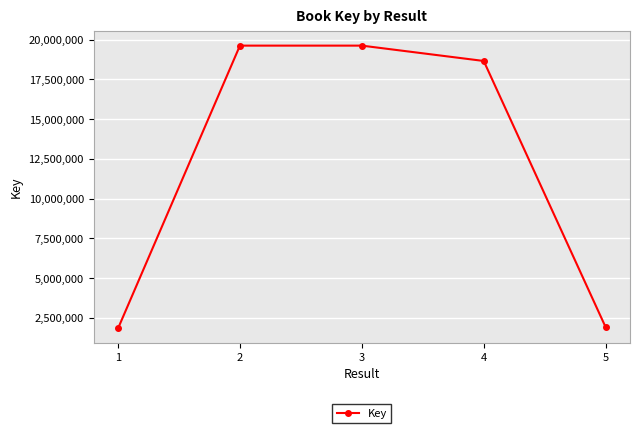

Does the chart display data point markers on the line(s)?

Yes